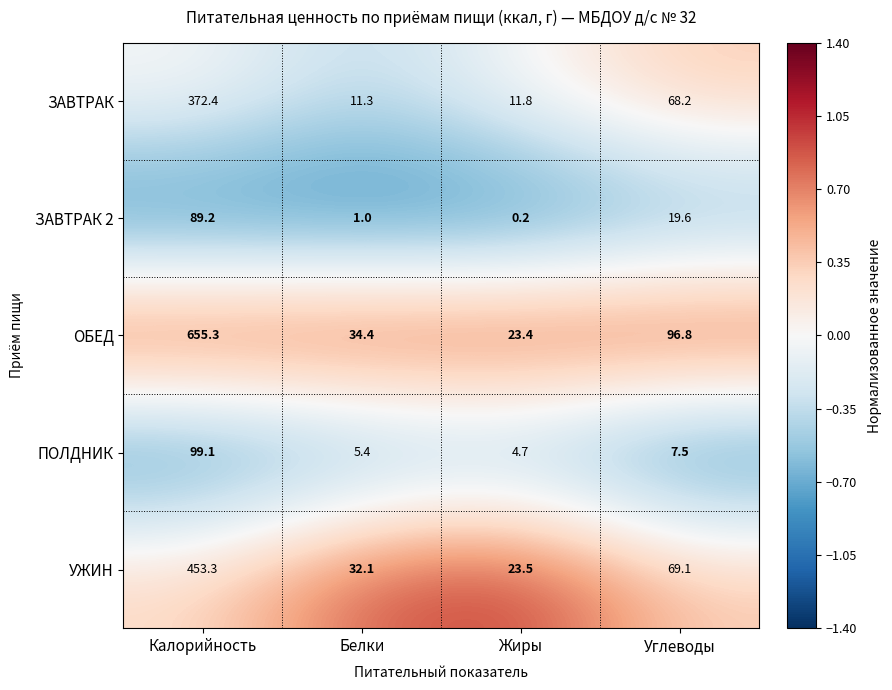

Read the ЗАВТРАК 2 value at Калорийность.

89.2